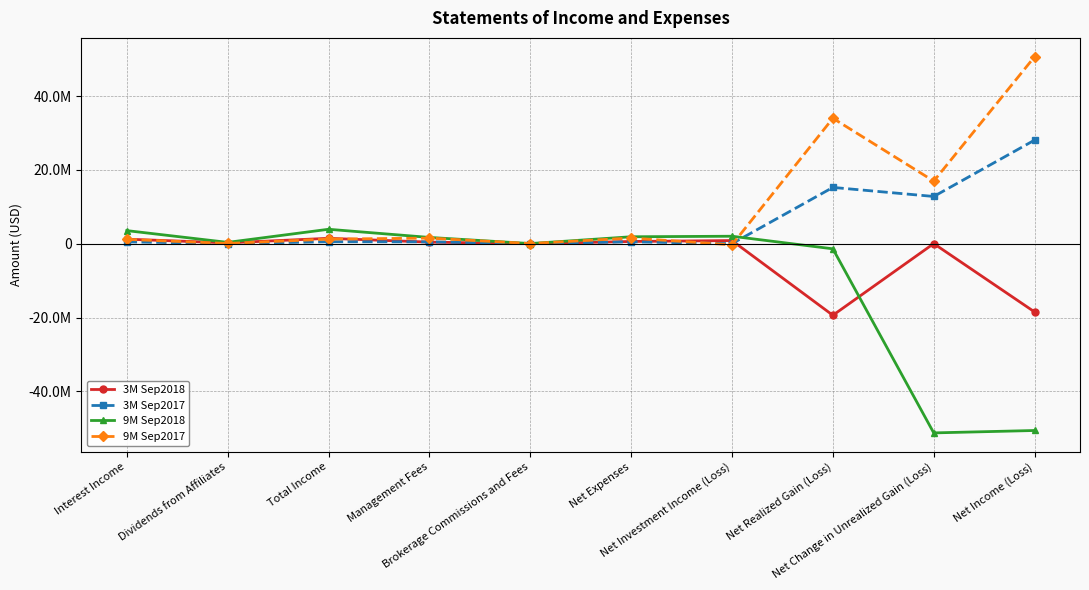

Between which two adjacent categories do 9M Sep2018 and 3M Sep2018 first intersect?

Net Realized Gain (Loss) and Net Change in Unrealized Gain (Loss)